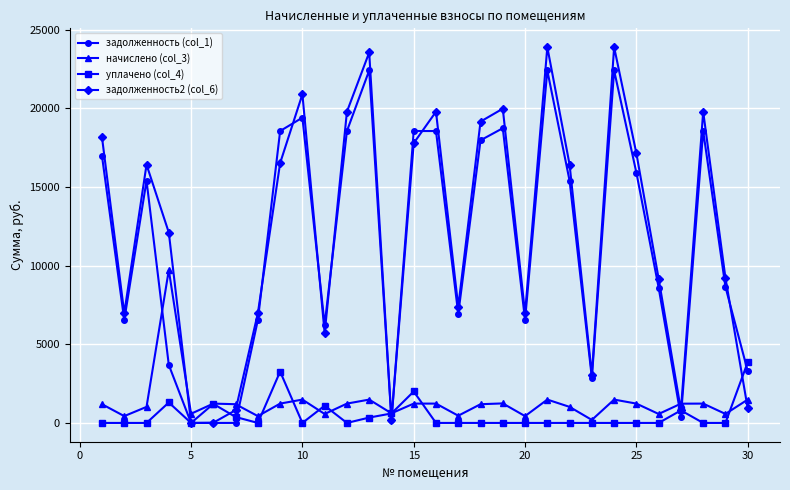

True or false: задолженность2 (col_6) has more than 1 interior local peaks.

True